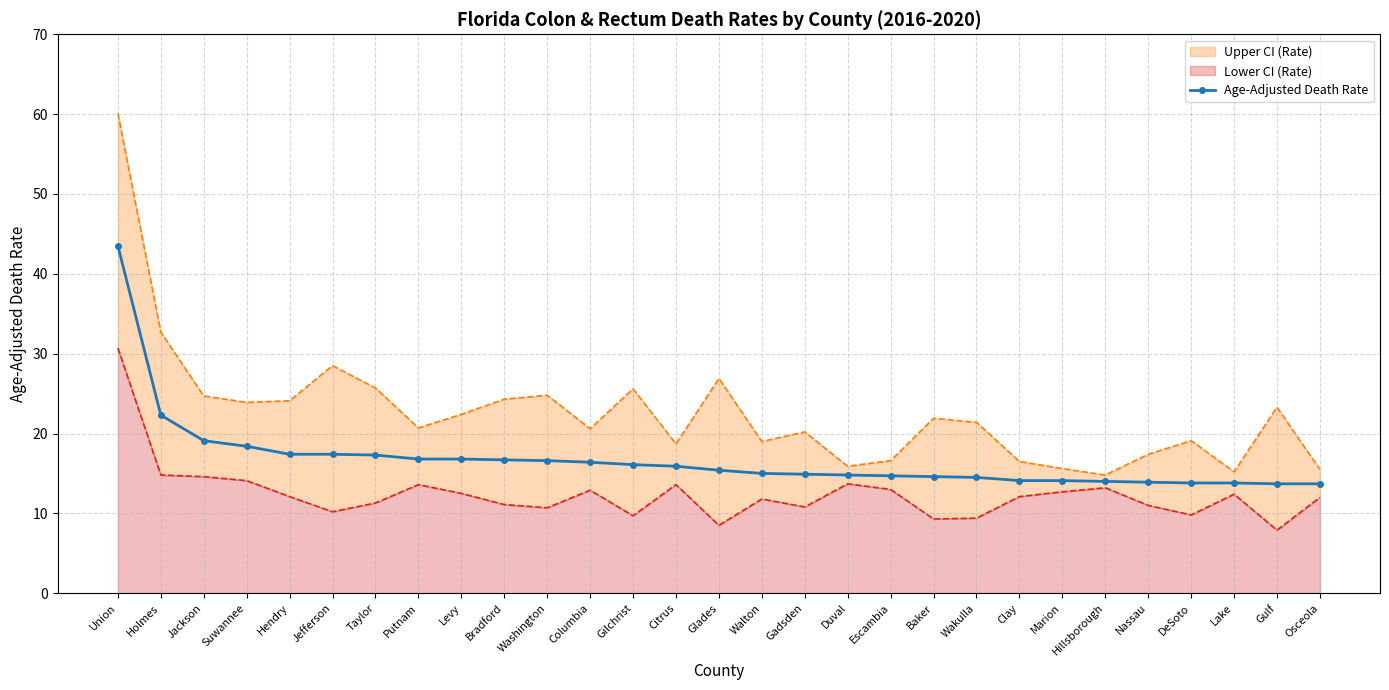

What is the approximate value of Age-Adjusted Death Rate at Gulf?

13.7